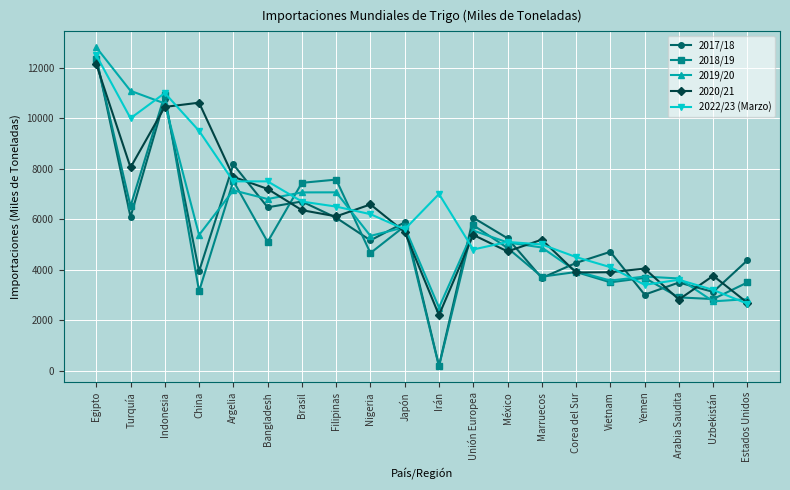

The value of 2018/19 at Nigeria is 6120. True or false?

False